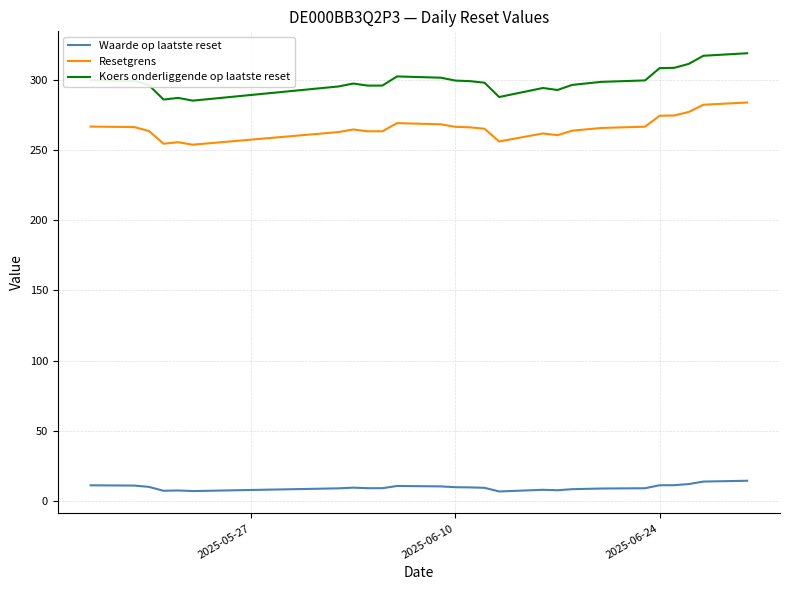

Which series has the widest spread of values?

Koers onderliggende op laatste reset